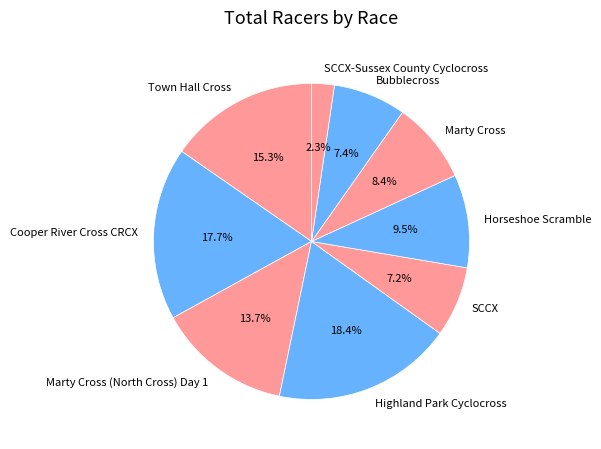

Which slice is the smallest?

SCCX-Sussex County Cyclocross